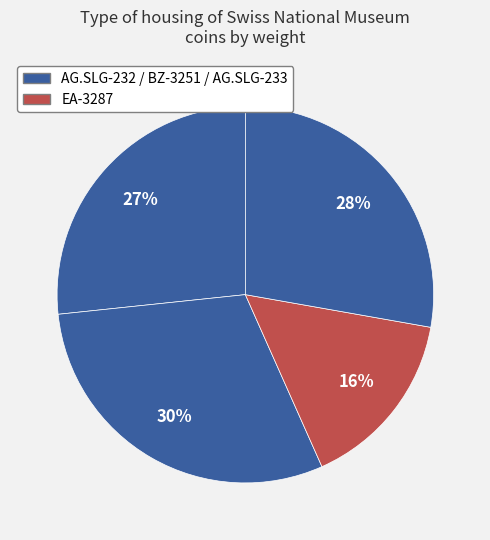

How many segments does this pie chart have?

4